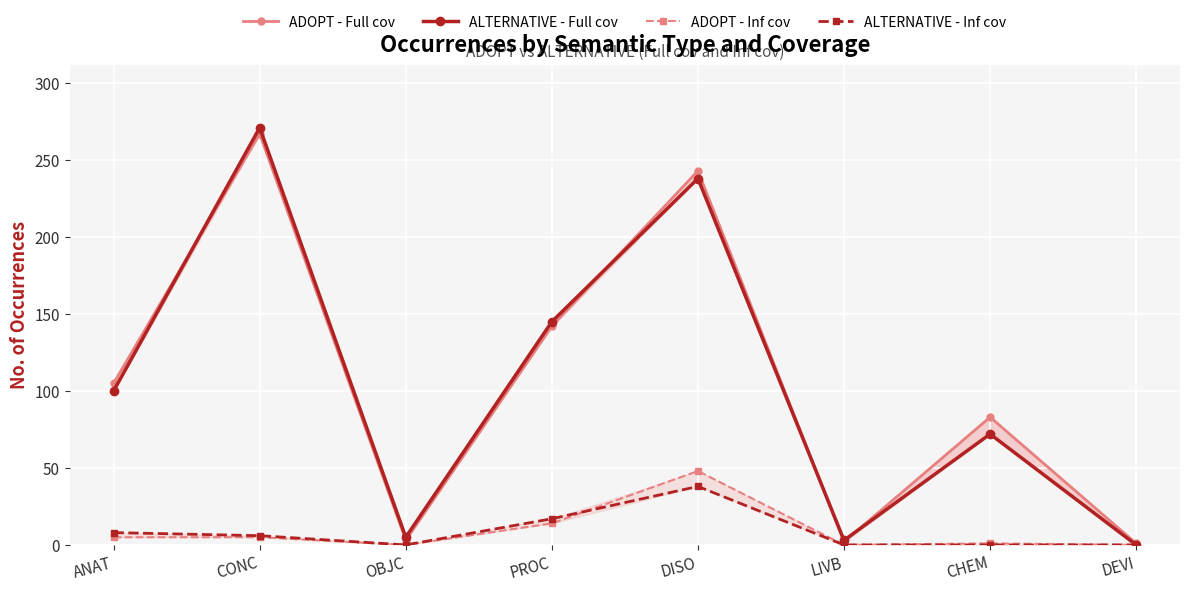

Is this an area chart (filled region under the line)?

No